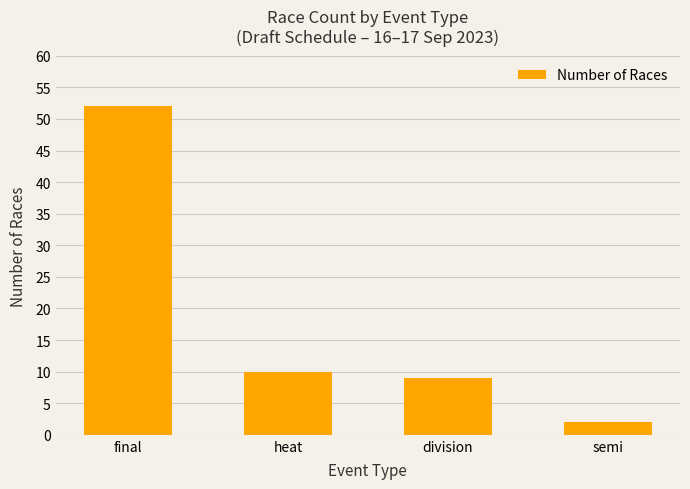

The chart shows a value of 52 at final. True or false?

True